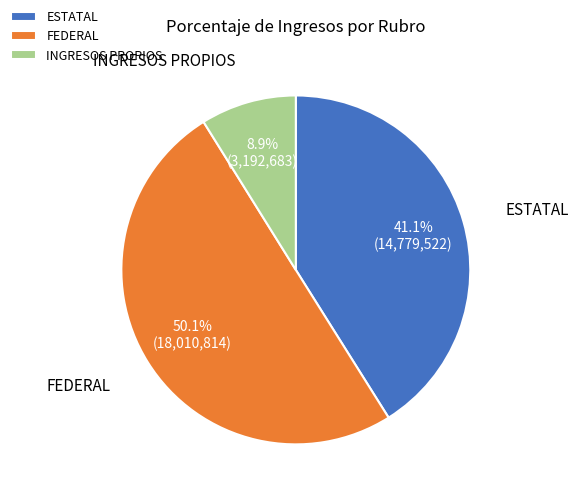

Which has a higher value, ESTATAL or INGRESOS PROPIOS?

ESTATAL